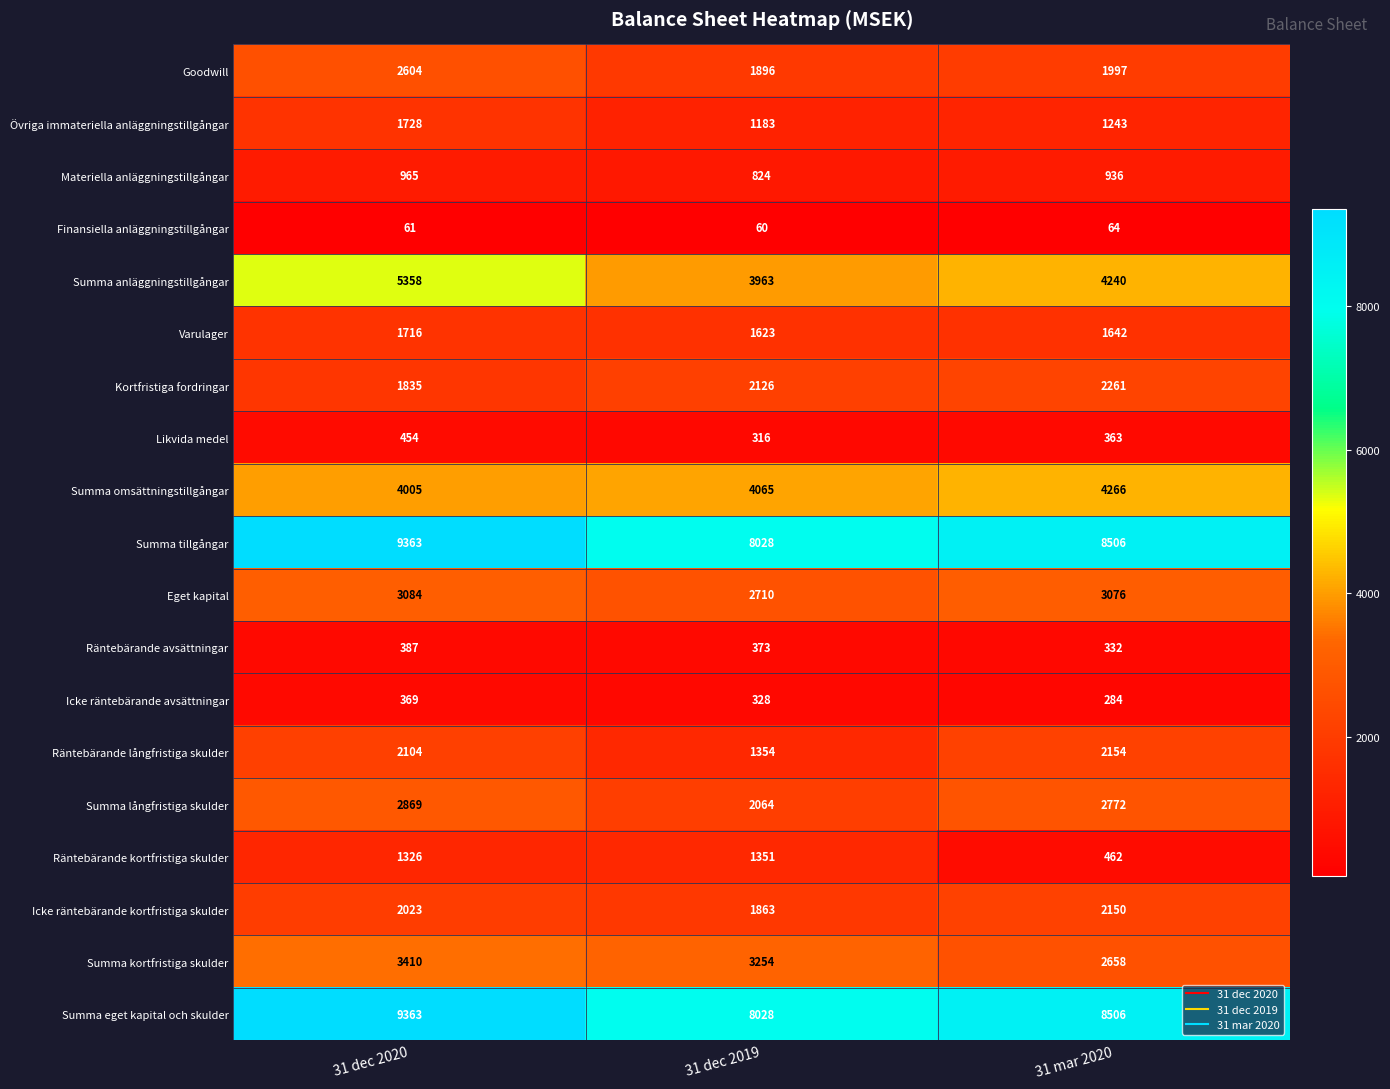

What value does the Summa anläggningstillgångar series have at 31 dec 2019?

3963